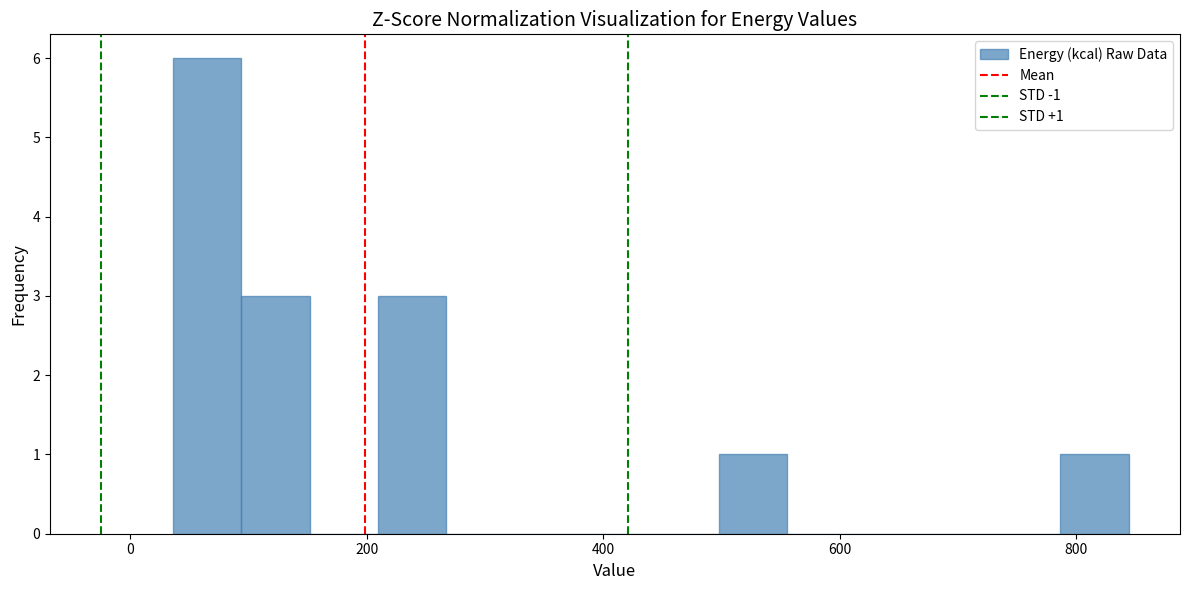

Around what value on the x-axis is the tallest bar? Give the approximate position of its centre, as read against the axis.

60